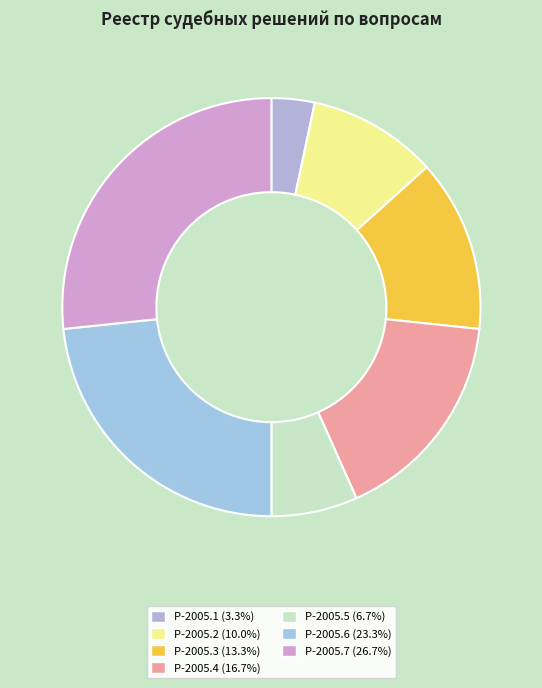

Rank the categories by value from highest to lowest.

Р-2005.7, Р-2005.6, Р-2005.4, Р-2005.3, Р-2005.2, Р-2005.5, Р-2005.1